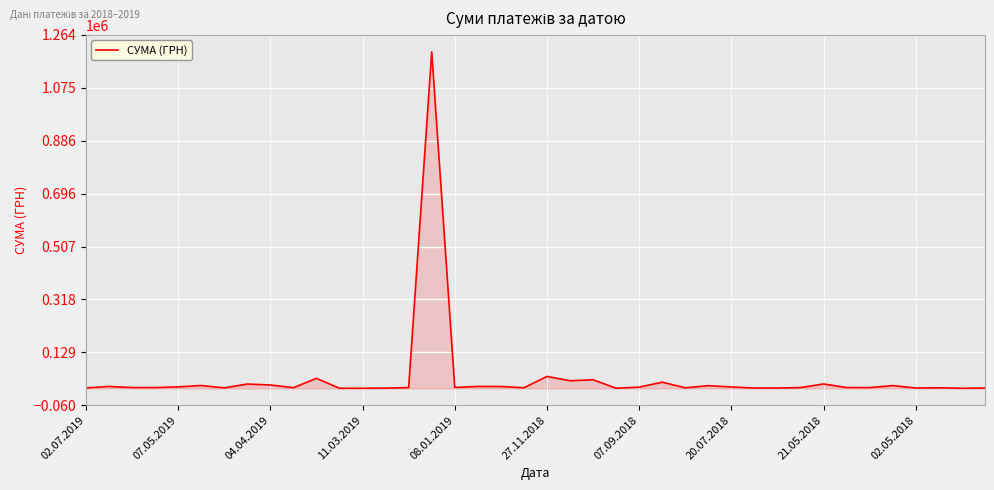

What is the difference between the maximum and minimum values?

1203174.9